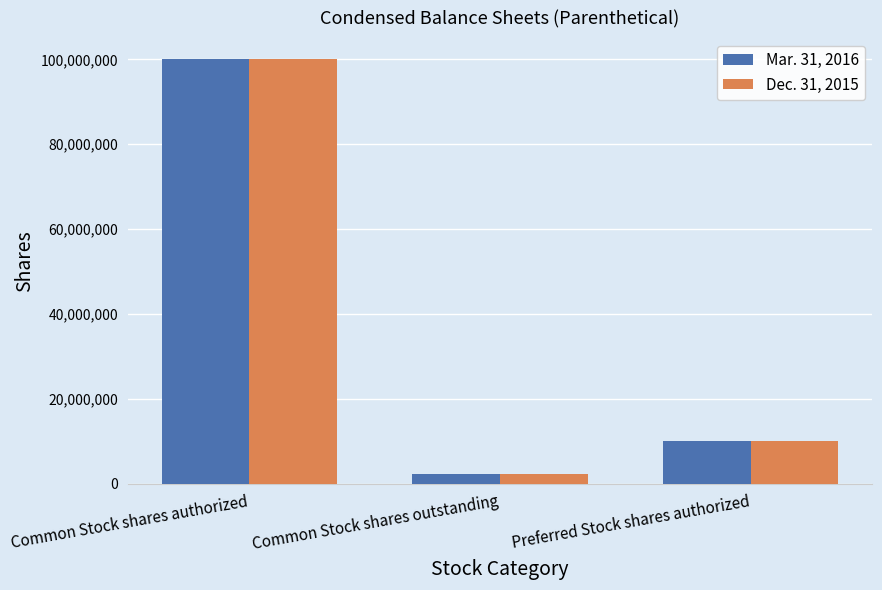

What is the label of the 2nd bar from the right?

Common Stock shares outstanding